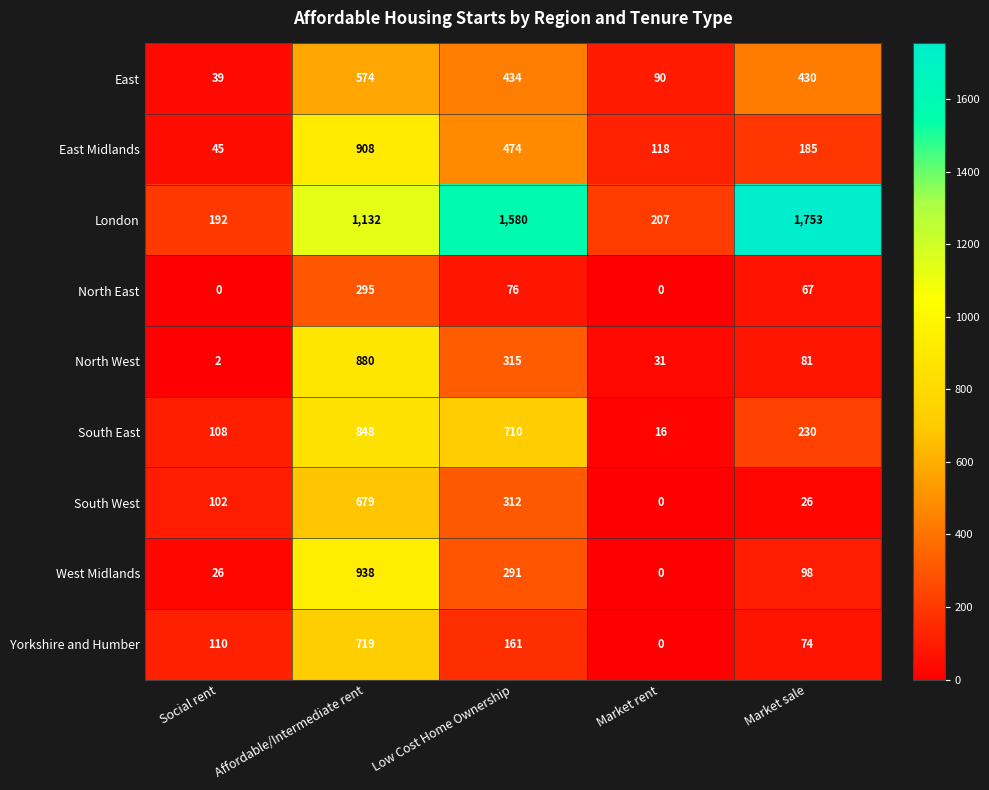

What is the difference between the maximum and minimum values in the South East series?

832